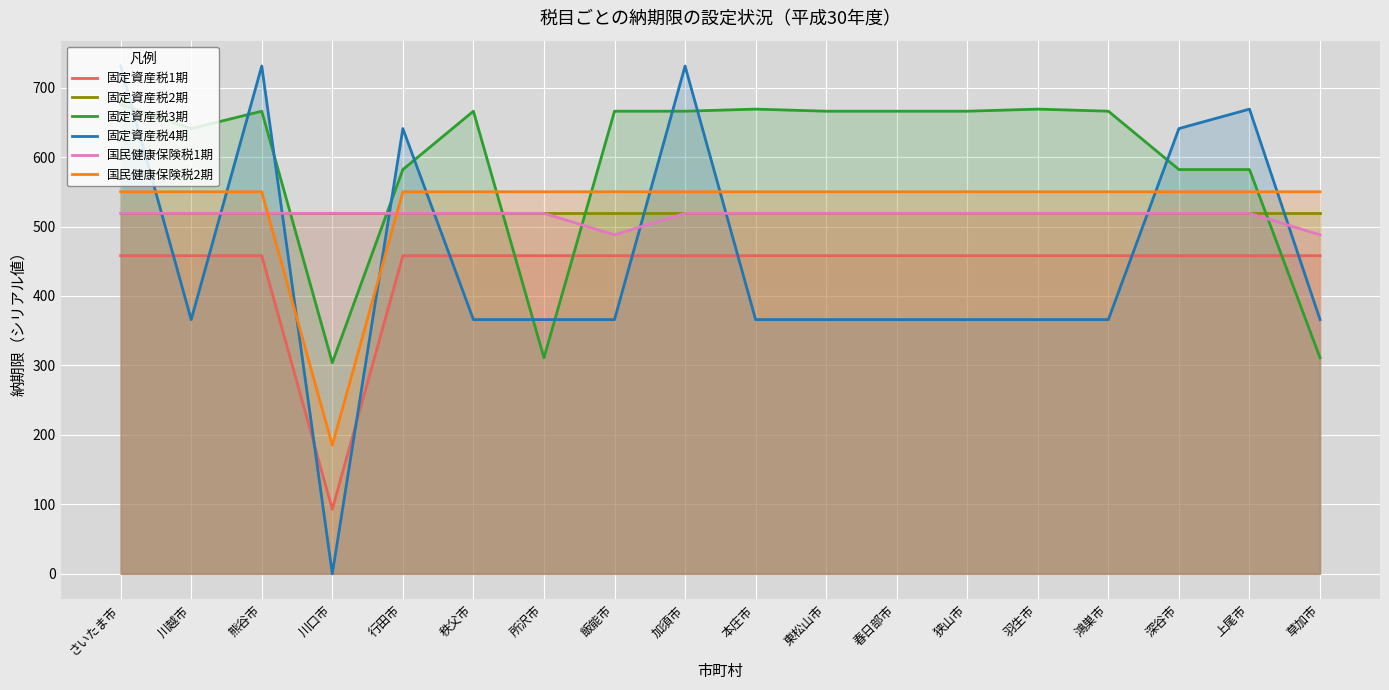

The value of 固定資産税2期 at 羽生市 is 519. True or false?

True